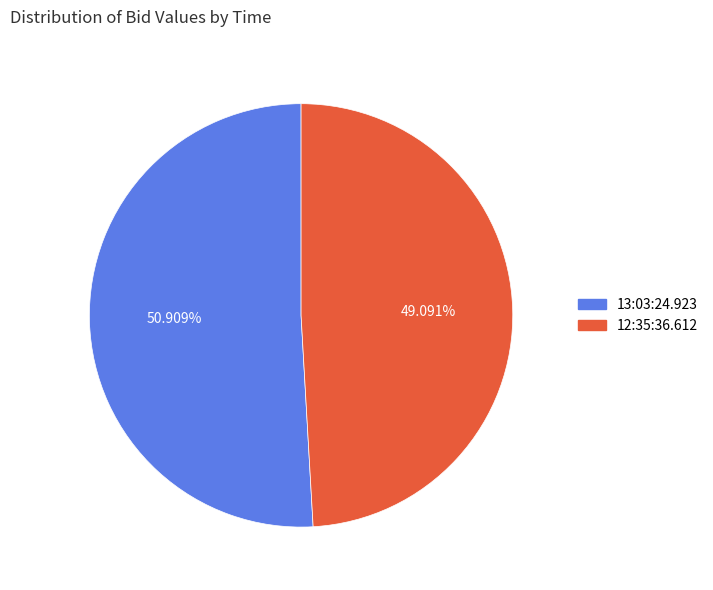

To the nearest percent, what is the average slice percentage?

50%